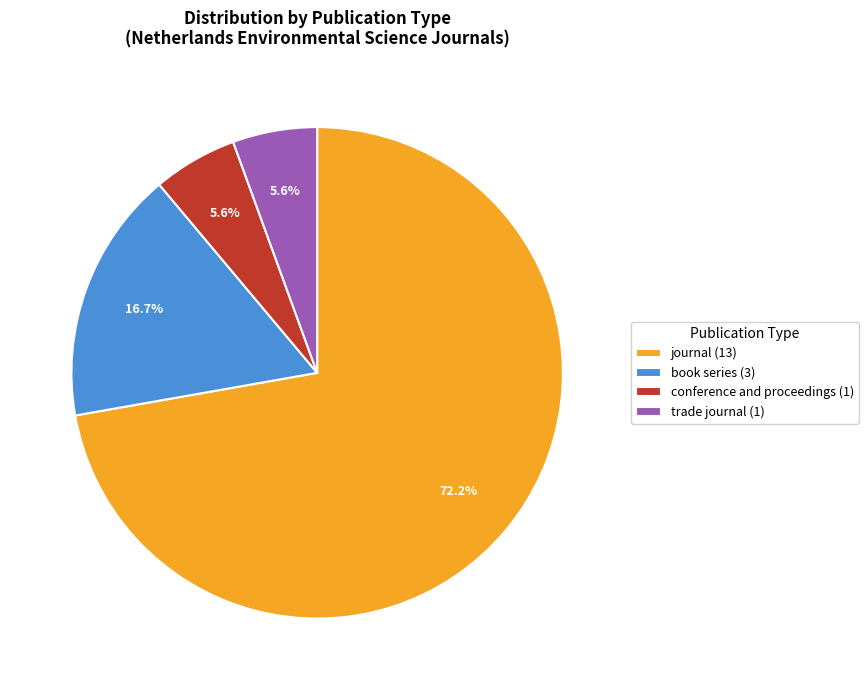

Between journal (13) and book series (3), which is larger?

journal (13)